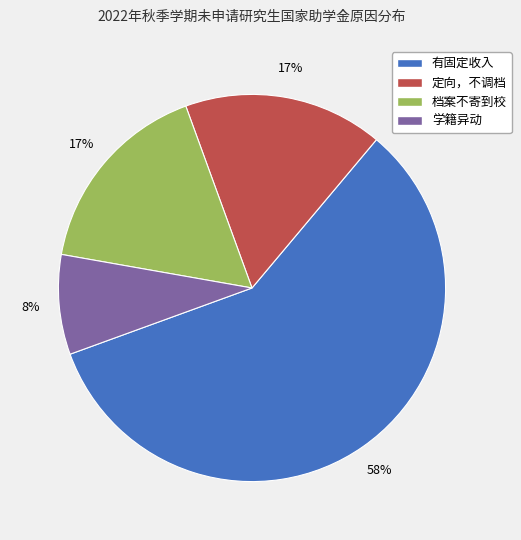

Is it true that 档案不寄到校 is 17% of the pie?

True